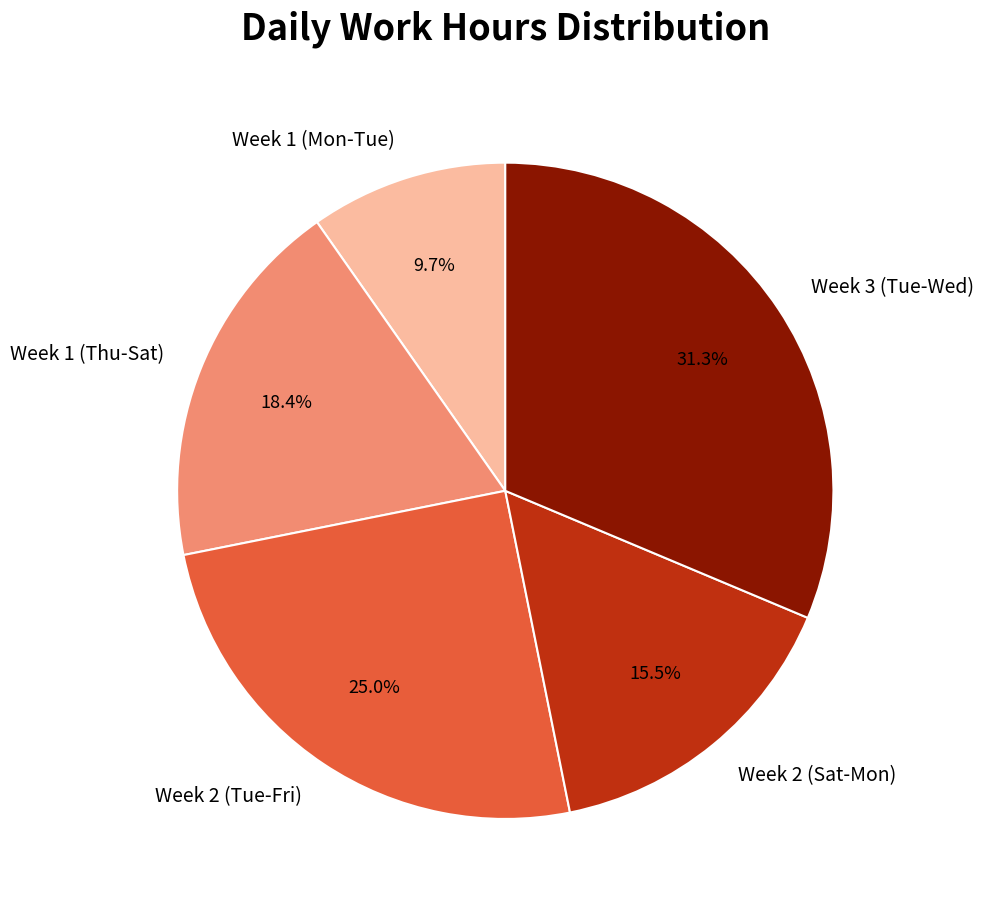

How many segments does this pie chart have?

5